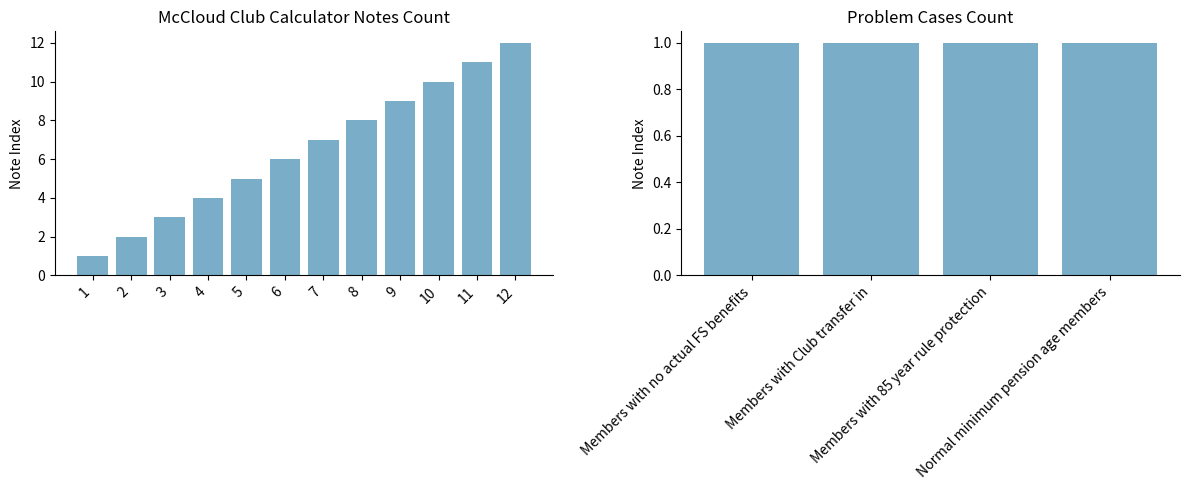

What is the change in value from 7 to 10?

+3